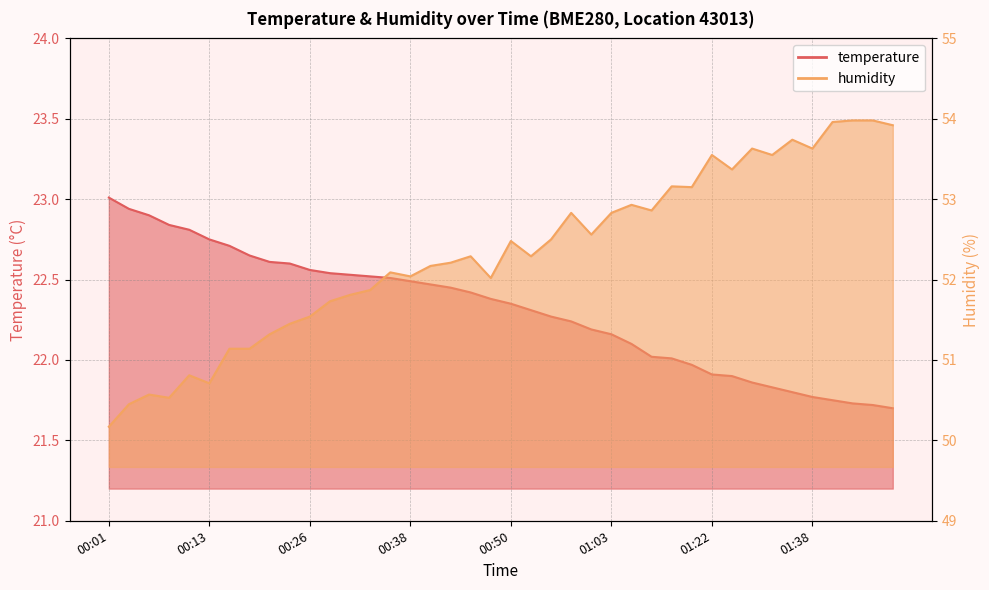

What is the value of the temperature point at the 8th from the left?

22.6